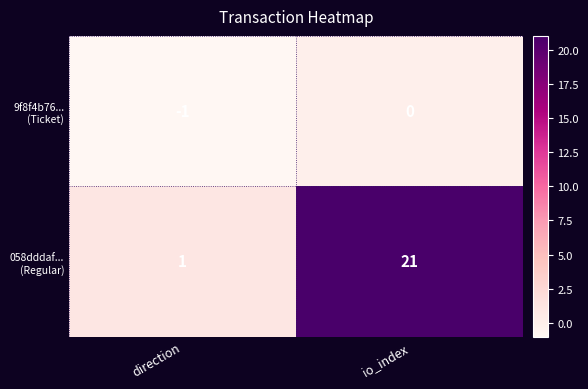

At which category is the sum across all series the highest?

io_index